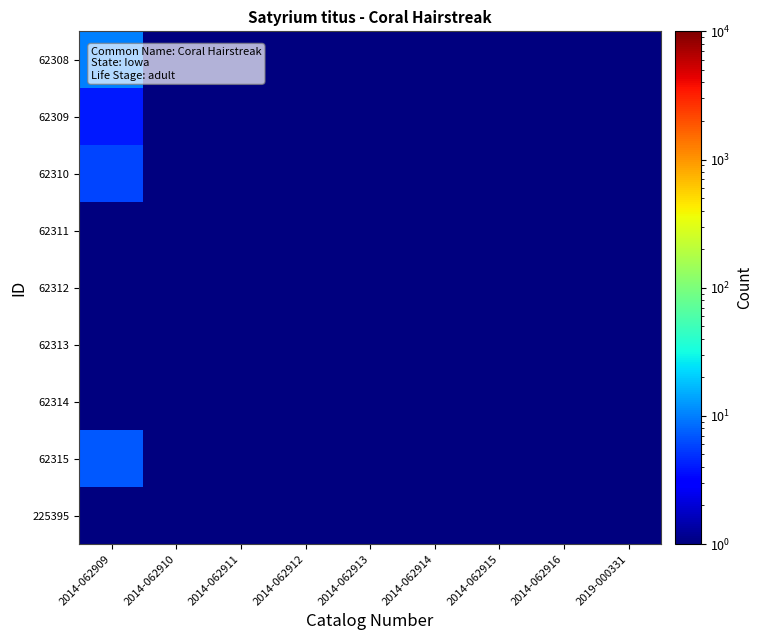

What is the total value across all series at 2014-062911?

4.5